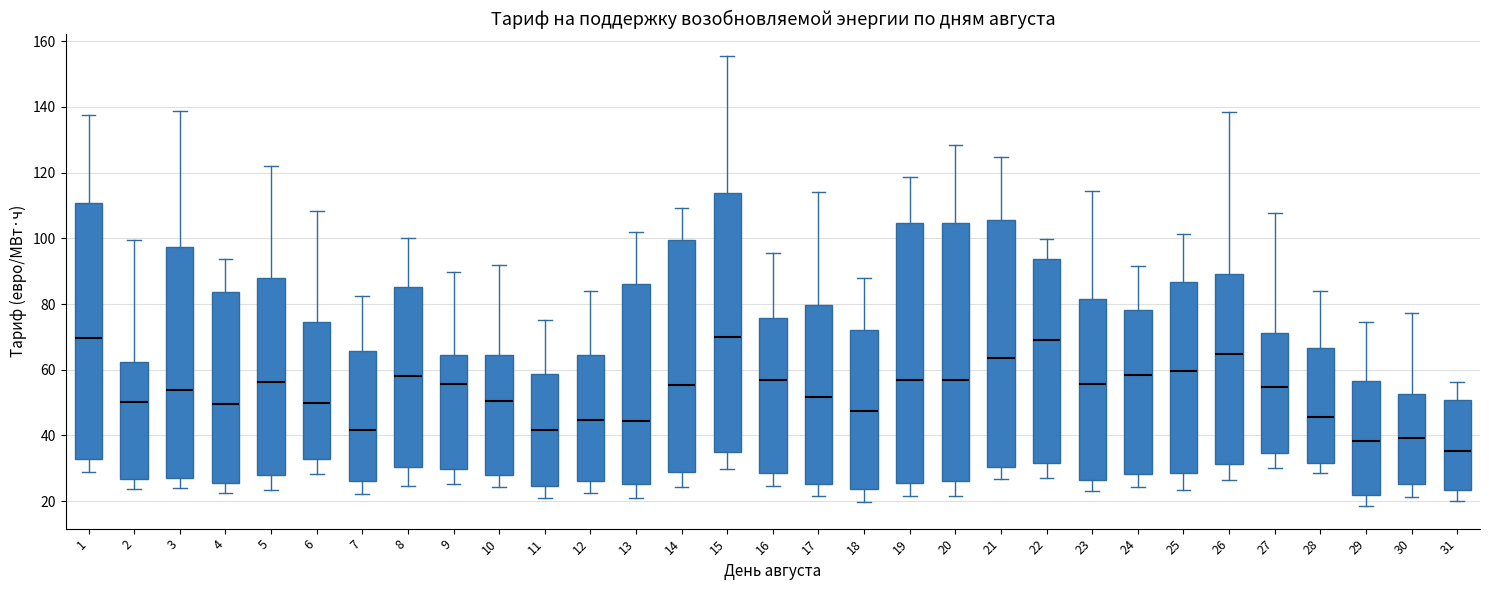

Where is the lower edge of the box at x = 11 on the y-axis? The values are not printed on the chart, so give them approximately, as read against the axis.

24